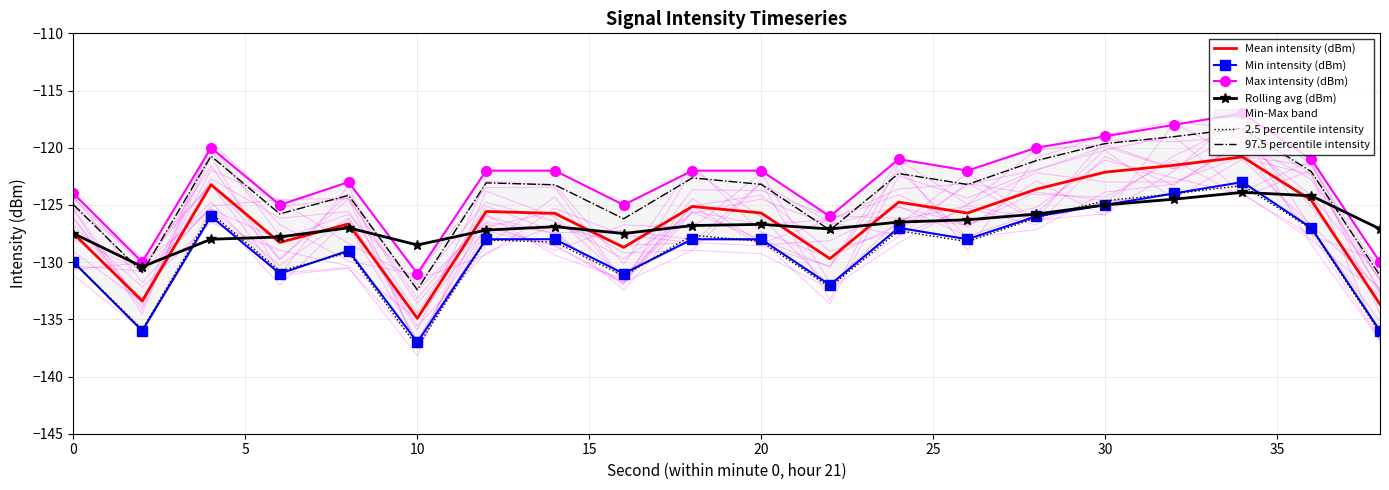

At which label does Mean intensity (dBm) reach its minimum?

10